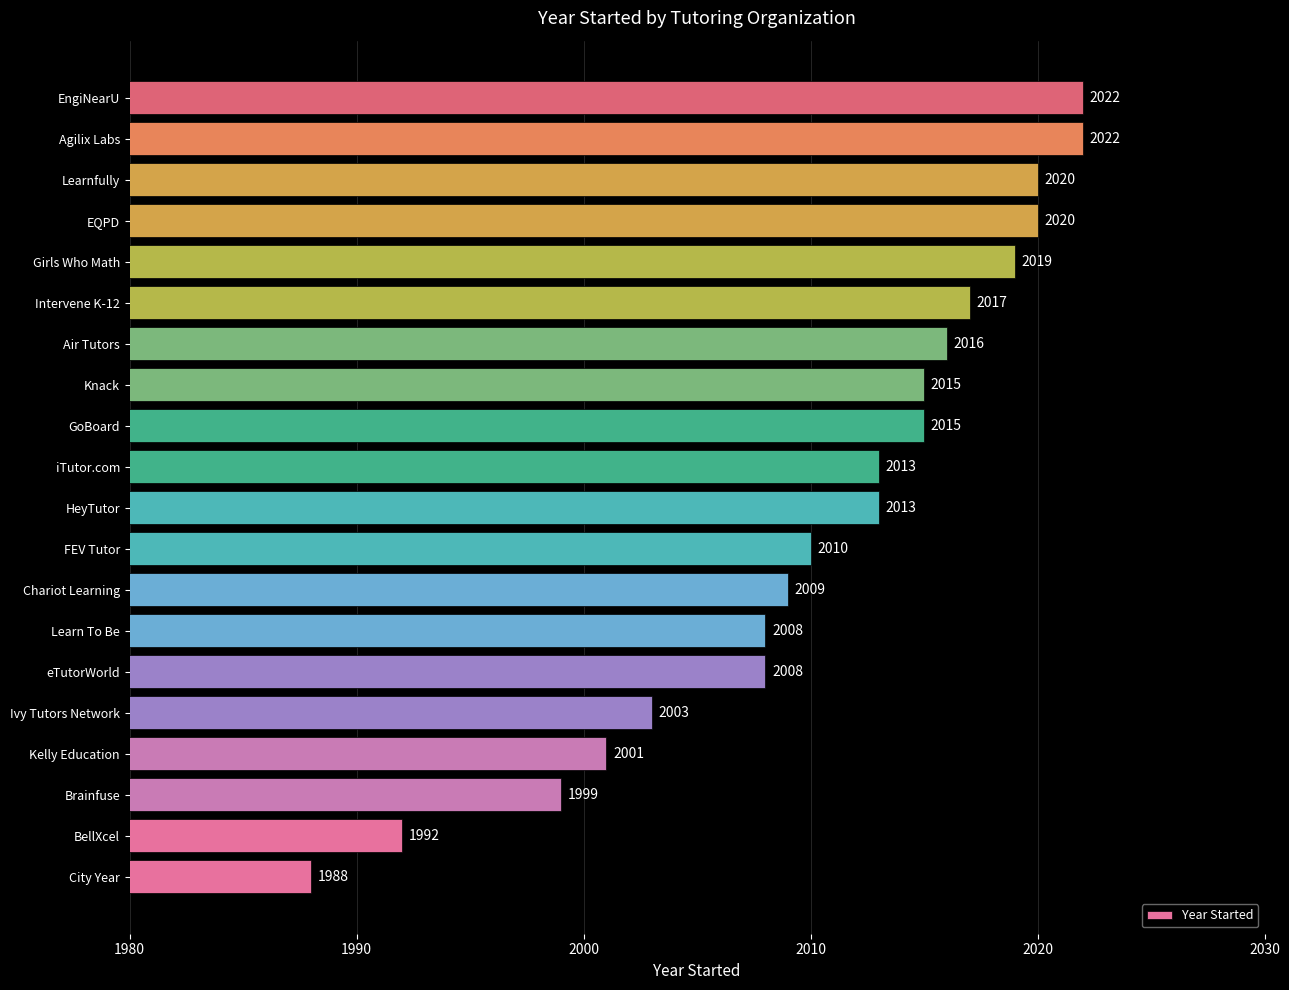

Which label corresponds to the smallest value in the chart?

City Year